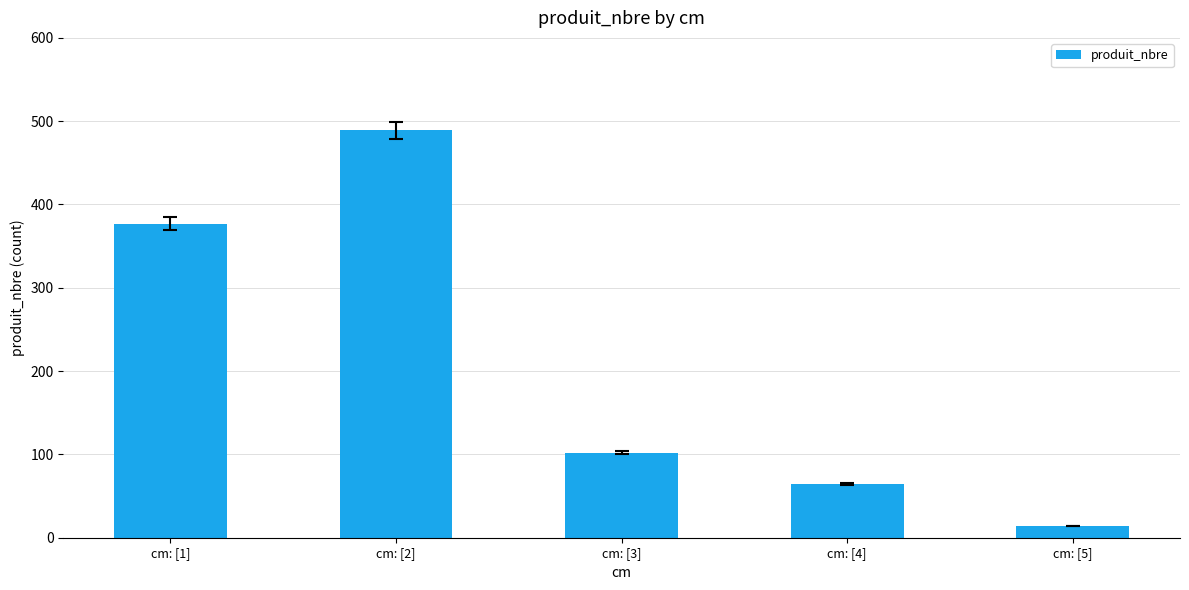

How many bars are there in total?

5